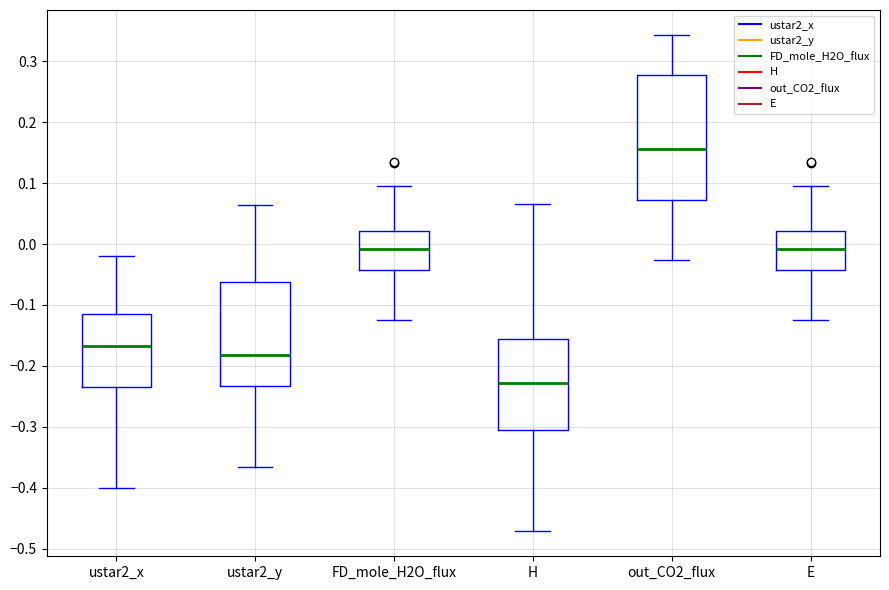

Where does the upper whisker of the box for H end on the y-axis? The values are not printed on the chart, so give them approximately, as read against the axis.

0.07